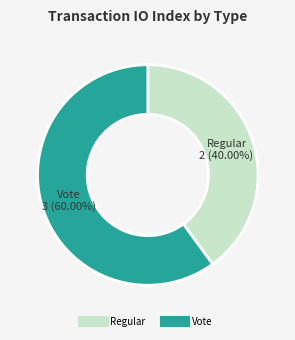

Between Regular and Vote, which is larger?

Vote